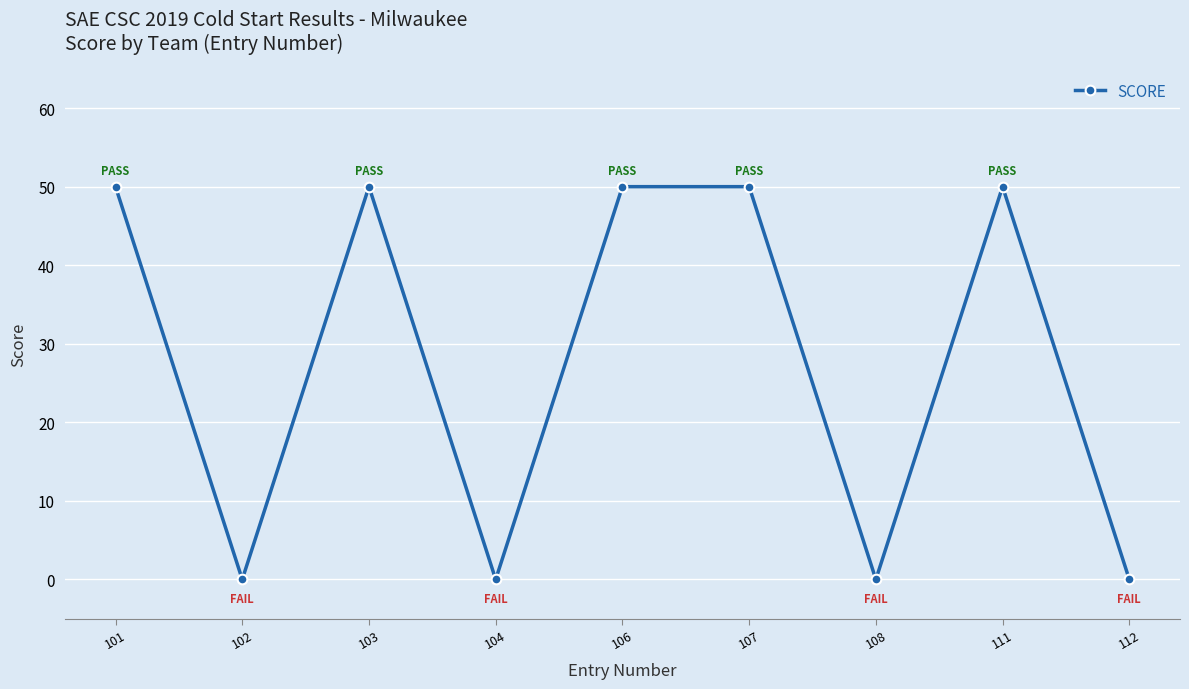

How many values are between 0 and 50?

9